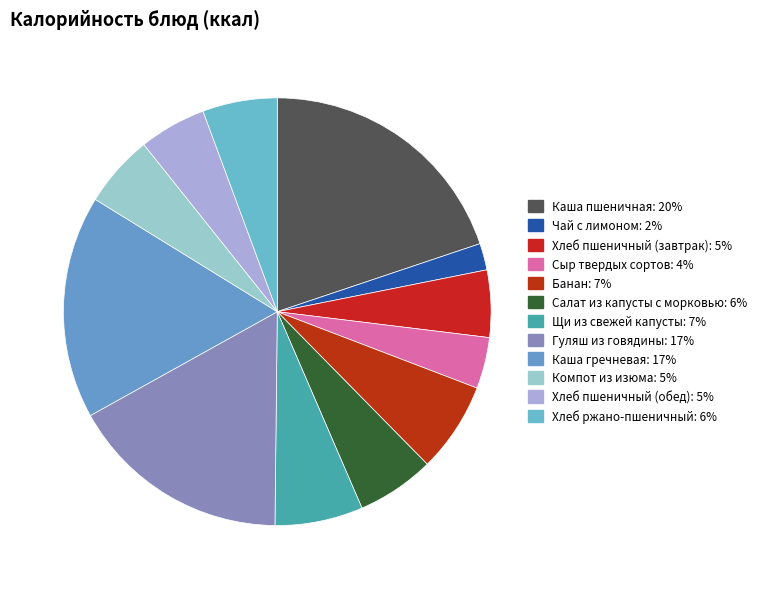

Rank the categories by value from lowest to highest.

Чай с лимоном, Сыр твердых сортов, Хлеб пшеничный (завтрак), Хлеб пшеничный (обед), Компот из изюма, Хлеб ржано-пшеничный, Салат из капусты с морковью, Щи из свежей капусты, Банан, Гуляш из говядины, Каша гречневая, Каша пшеничная